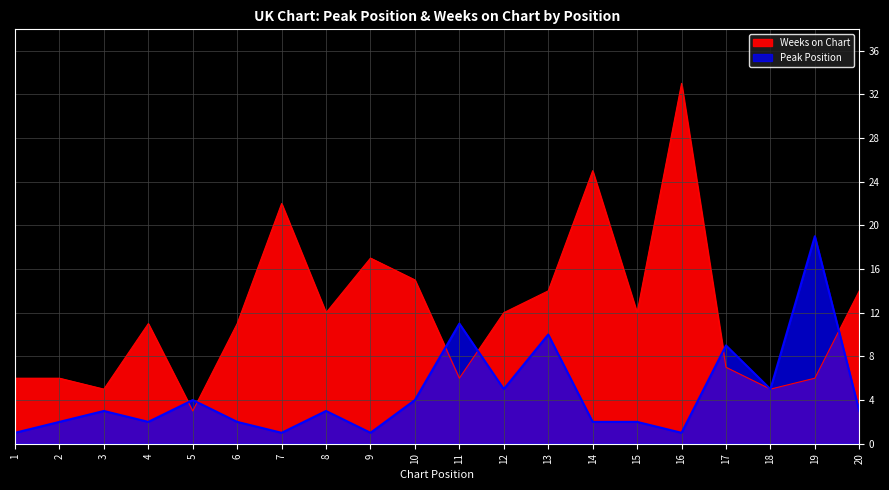

Rank the series by their average value, from highest to lowest.

Weeks on Chart, Peak Position